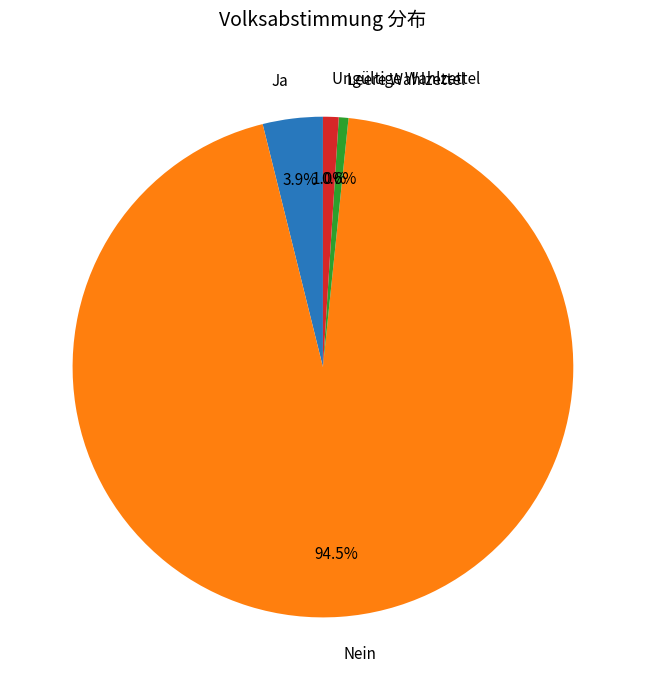

Approximately how many times larger is the value at Nein compared to Leere Wahlzettel?

152.0